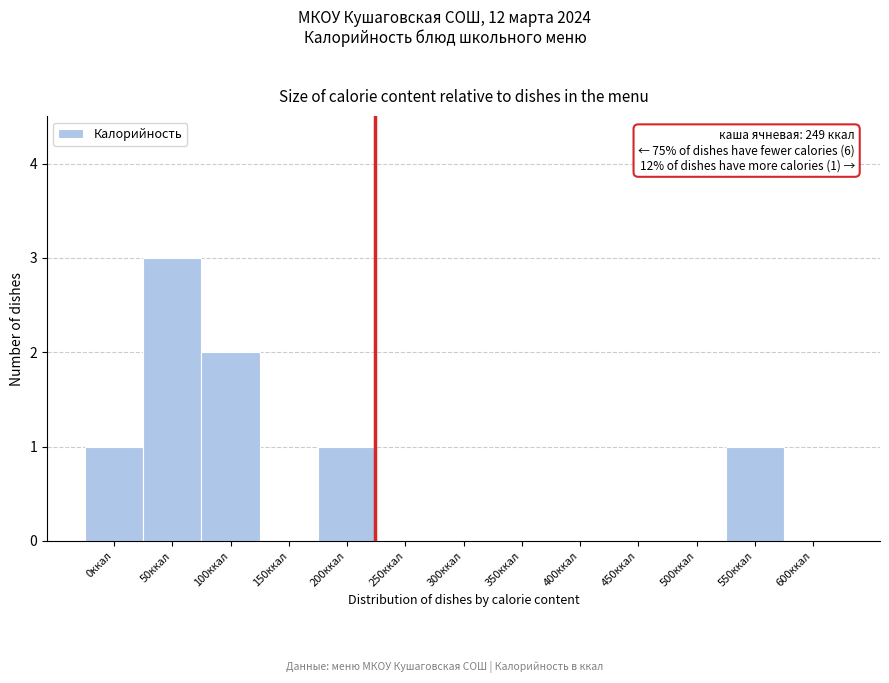

Reading left to right, extract all data points from this chart.

0ккал=1	50ккал=3	100ккал=2	150ккал=0	200ккал=1	250ккал=0	300ккал=0	350ккал=0	400ккал=0	450ккал=0	500ккал=0	550ккал=1	600ккал=0